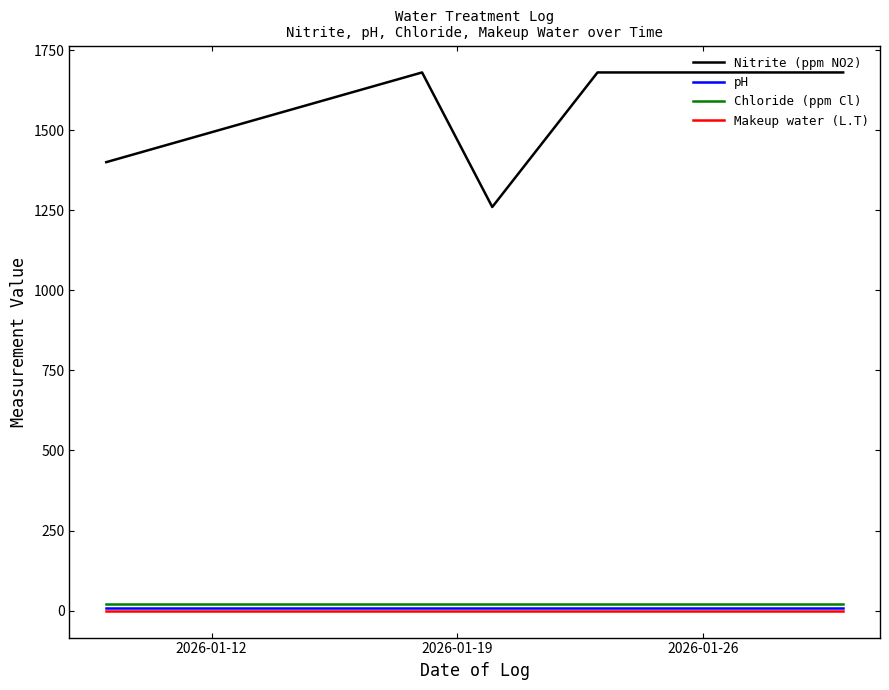

Which series has the largest range (max minus min)?

Nitrite (ppm NO2)